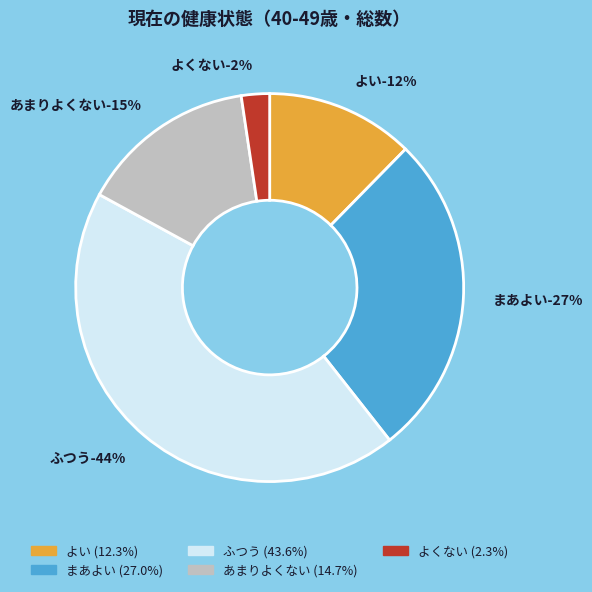

To the nearest percent, what is the average slice percentage?

20%